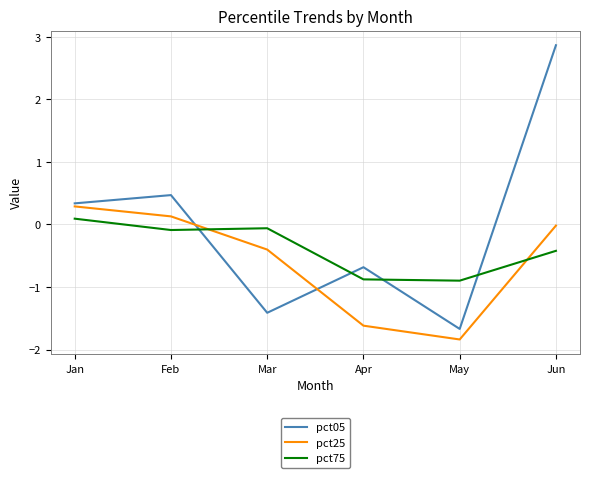

Does the chart display data point markers on the line(s)?

No